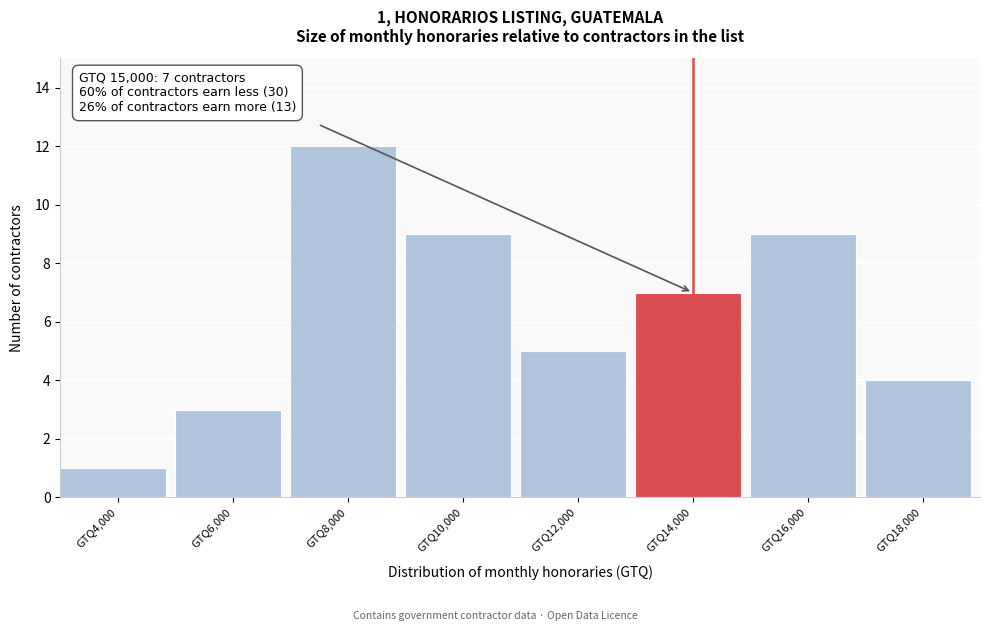

Reading left to right, list all the values displayed in this chart.

1	3	12	9	5	7	9	4